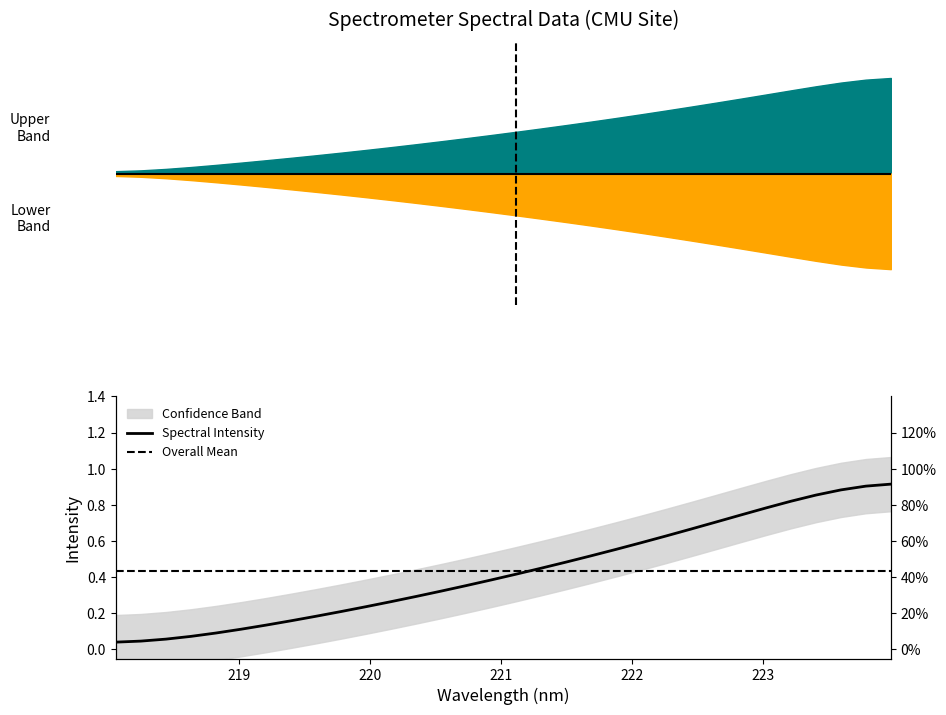

Reading right to left, list all the values displayed in this chart.

0.9	0.9	0.9	0.9	0.8	0.8	0.7	0.7	0.7	0.6	0.6	0.6	0.5	0.5	0.4	0.4	0.4	0.4	0.3	0.3	0.3	0.2	0.2	0.2	0.2	0.1	0.1	0.1	0.1	0.1	0.0	0.0